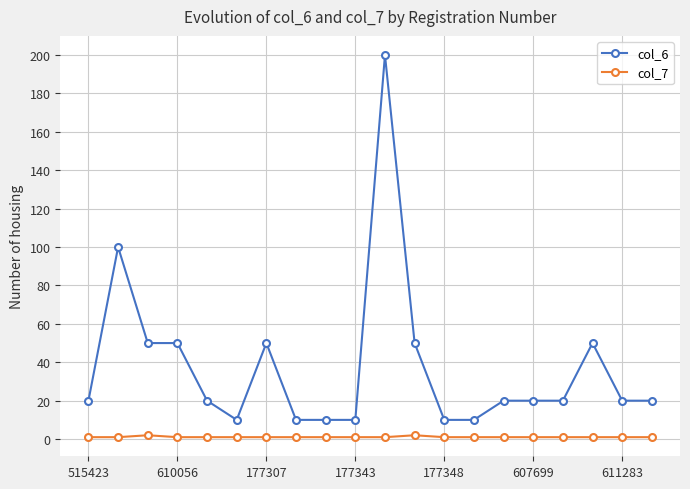

True or false: col_6 and col_7 cross at least once.

False